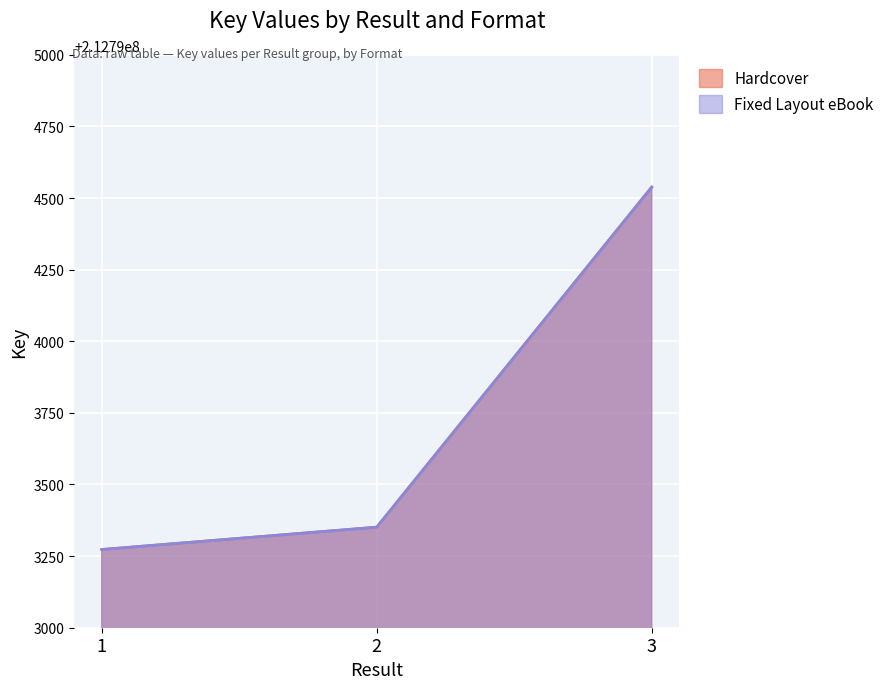

Is the value of Fixed Layout eBook at 3 greater than the value of Hardcover at 3?

No